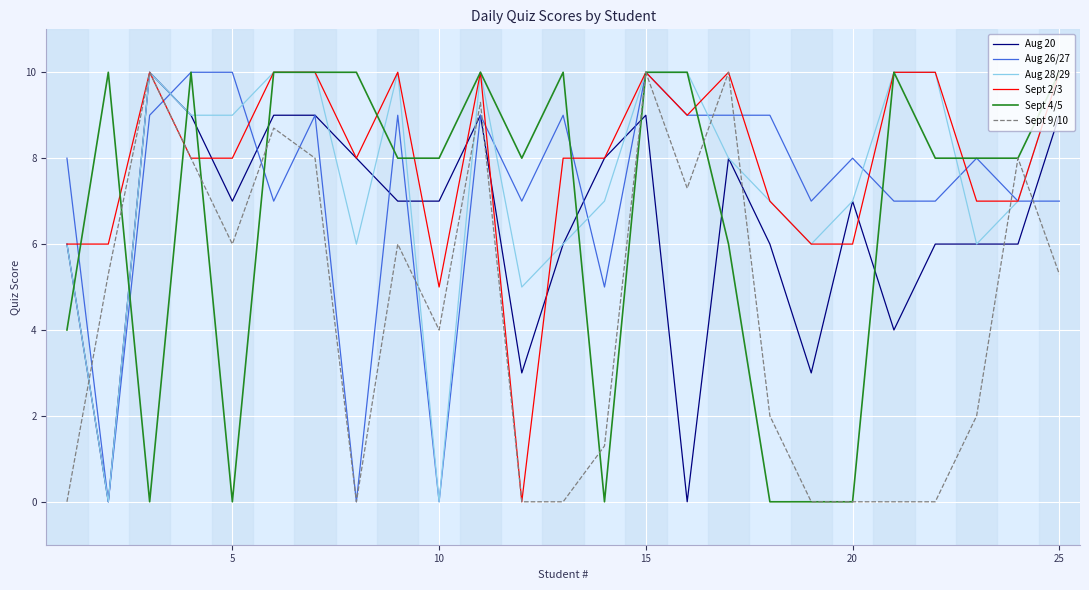

Does the chart display data point markers on the line(s)?

No